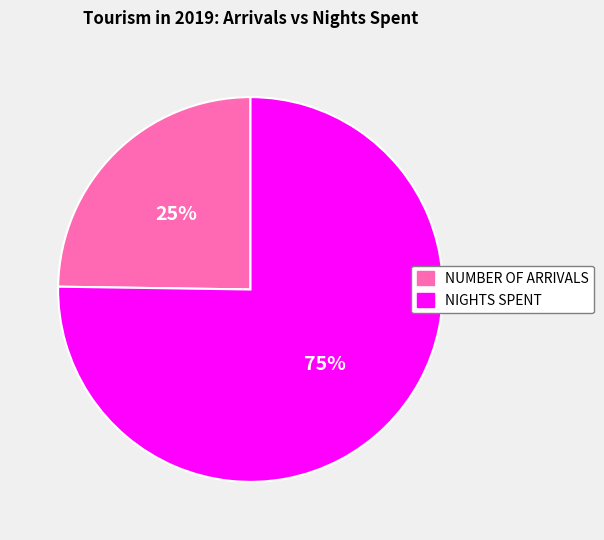

True or false: NIGHTS SPENT accounts for 87% of the total.

False